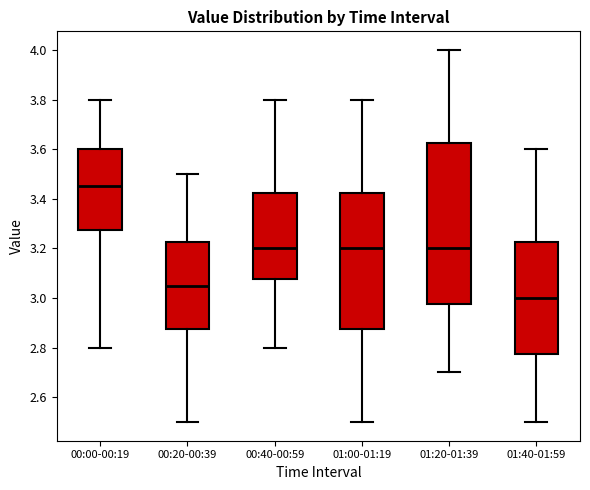

Reading left to right, transcribe this box plot: for each box, give where its median line is, the range the box spans, and where its two whiskers end, as read against the y-axis. The values are not printed on the chart, so give them approximately, as read against the axis.

00:00-00:19: median 3.46, box 3.28 to 3.60, whiskers 2.80 to 3.80
00:20-00:39: median 3.06, box 2.88 to 3.22, whiskers 2.50 to 3.50
00:40-00:59: median 3.20, box 3.08 to 3.42, whiskers 2.80 to 3.80
01:00-01:19: median 3.20, box 2.88 to 3.42, whiskers 2.50 to 3.80
01:20-01:39: median 3.20, box 2.98 to 3.62, whiskers 2.70 to 4.00
01:40-01:59: median 3.00, box 2.78 to 3.22, whiskers 2.50 to 3.60